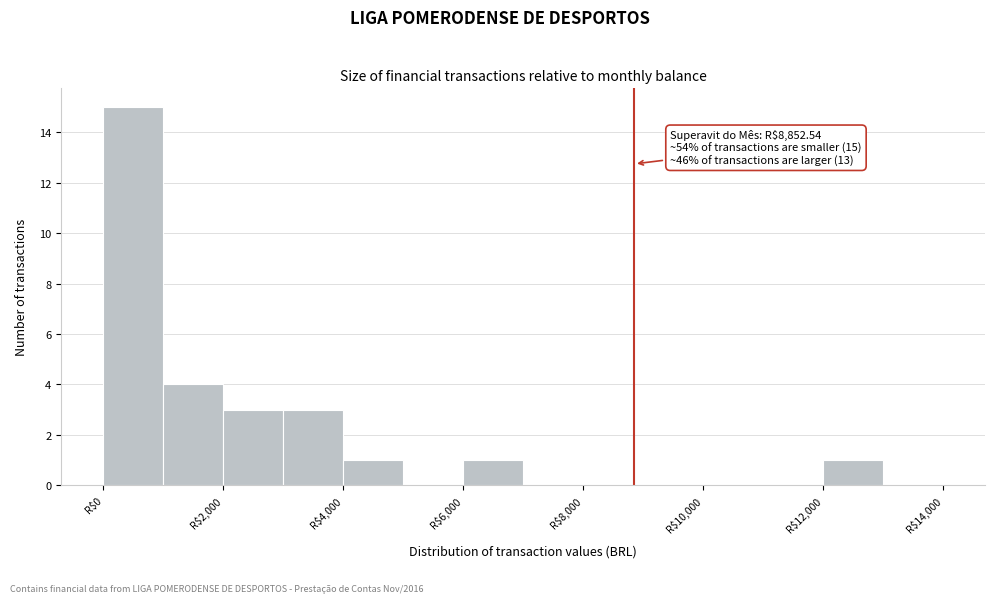

Which range on the x-axis has the tallest bar?

0 to 1000